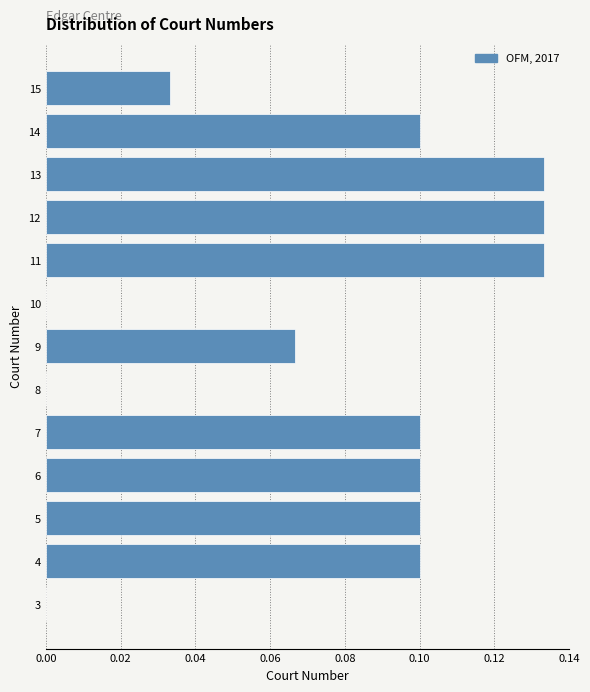

What is the sum of all values?

1.0